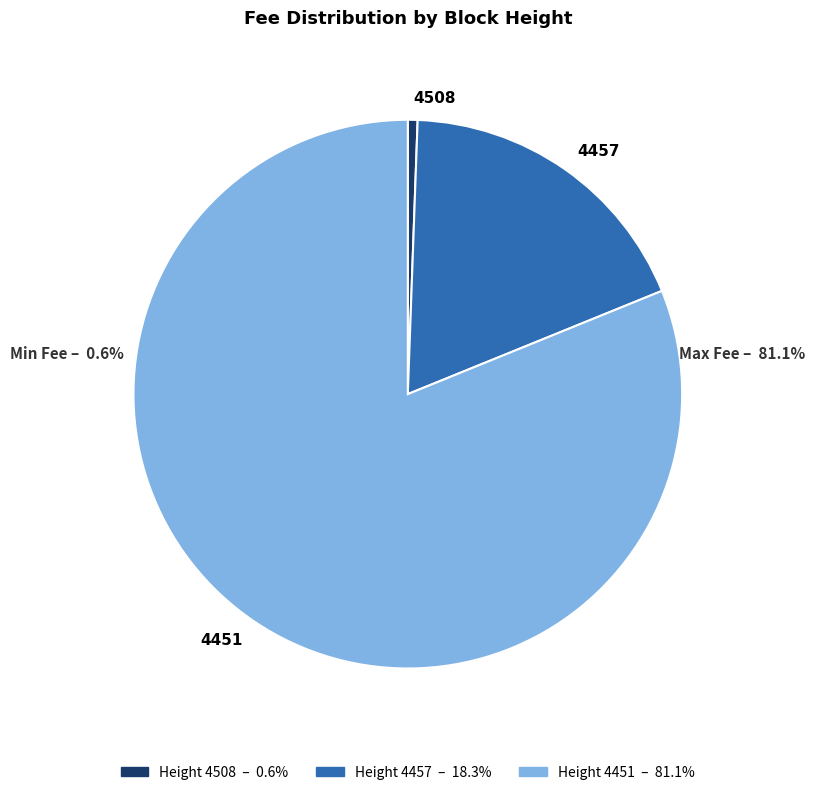

Is there any slice that represents more than half of the pie?

Yes